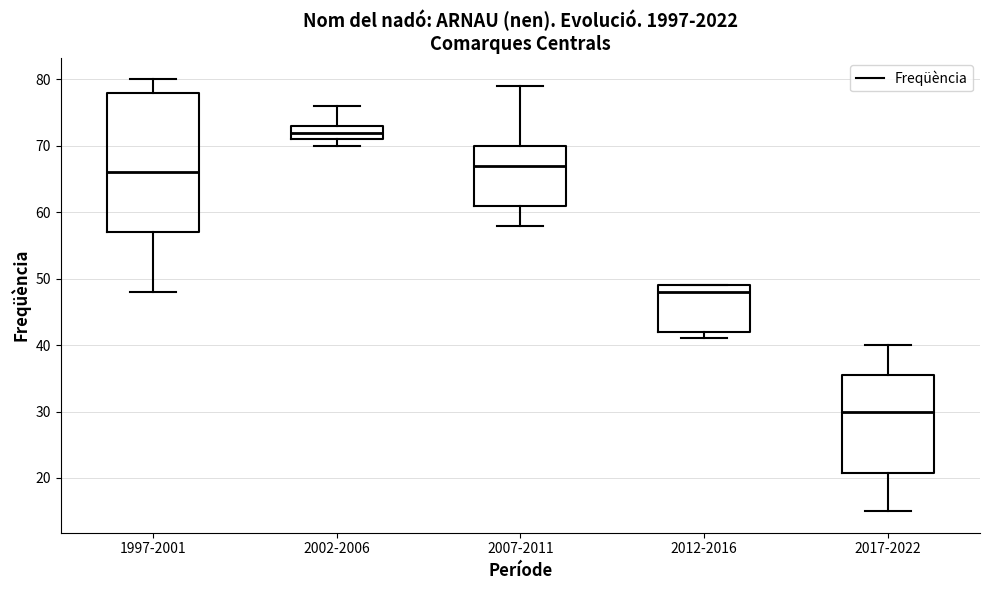

Which box is the tallest, from its lower edge to its upper edge?

1997-2001